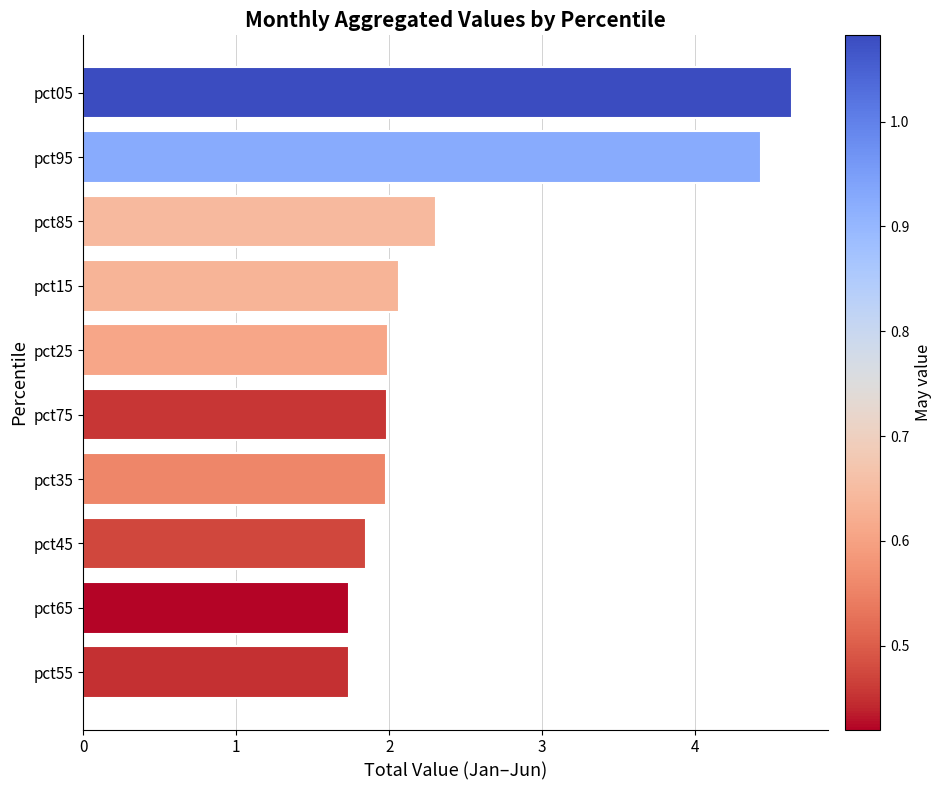

What is the difference between the maximum and minimum values?

2.9